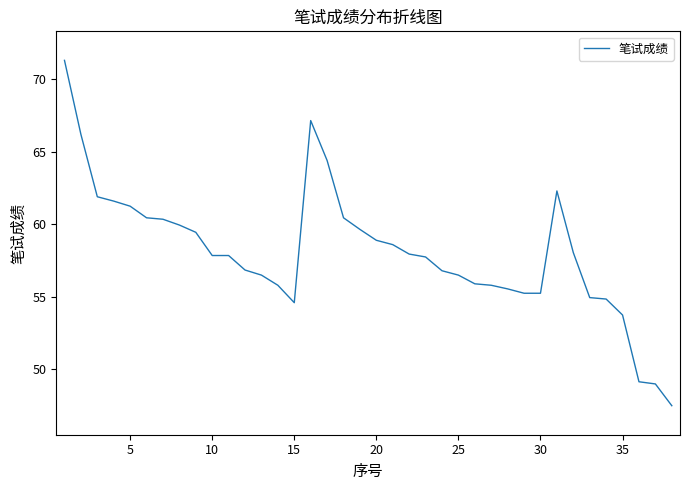

What is the average value?

58.1